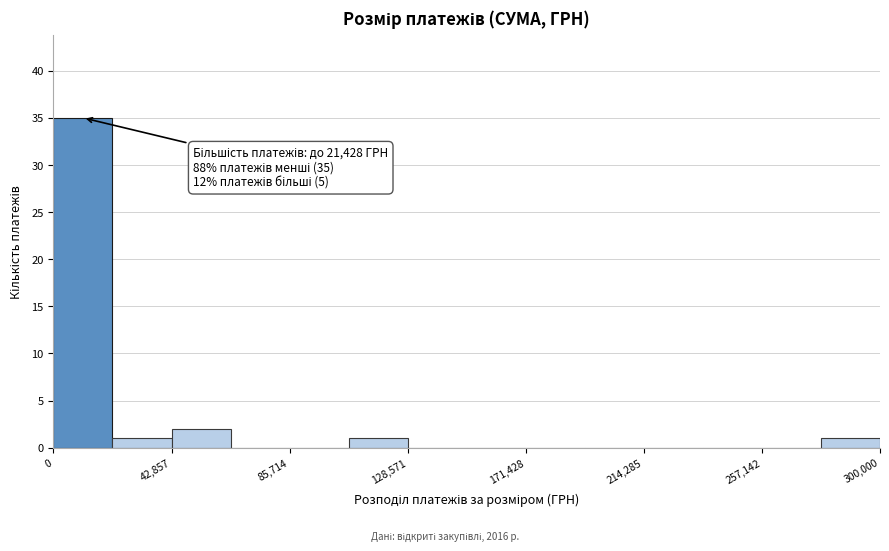

Which range on the x-axis has the tallest bar?

0 to 20000